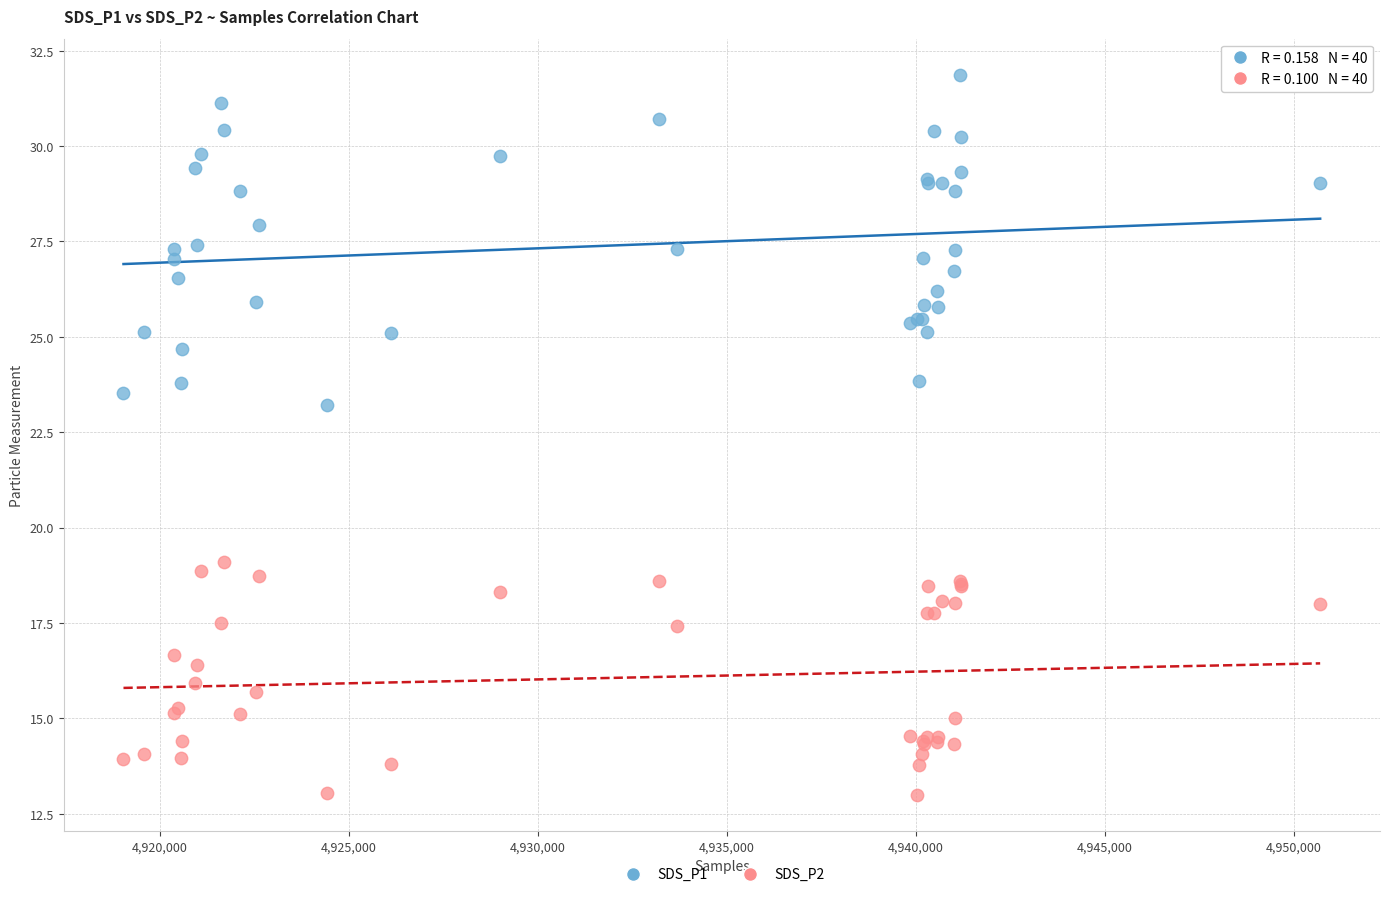

Which series has the largest Y range (max minus min)?

SDS_P1